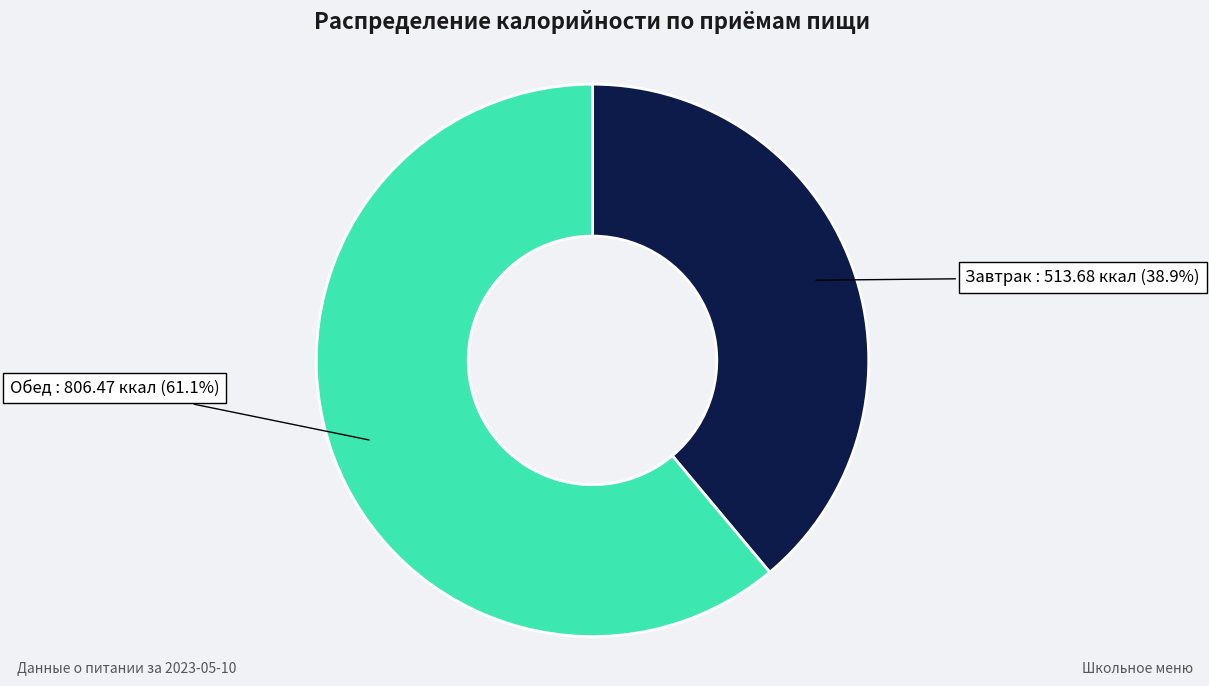

To the nearest percent, what is the average slice percentage?

50%